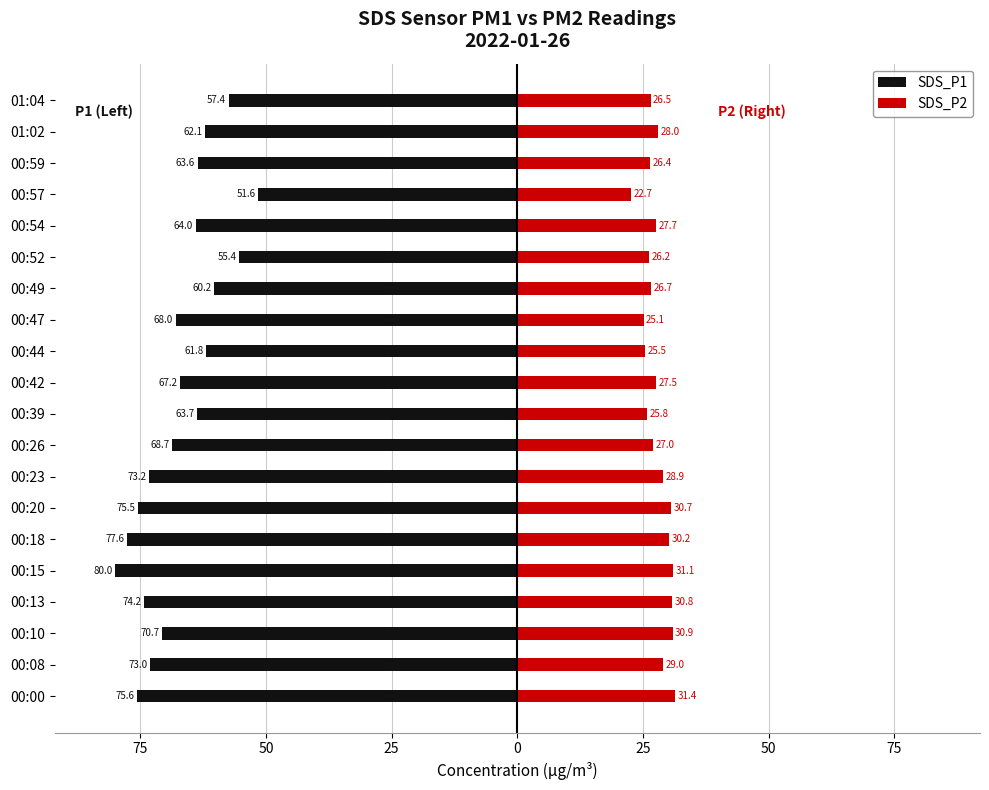

Which series has the largest range (max minus min)?

SDS_P1